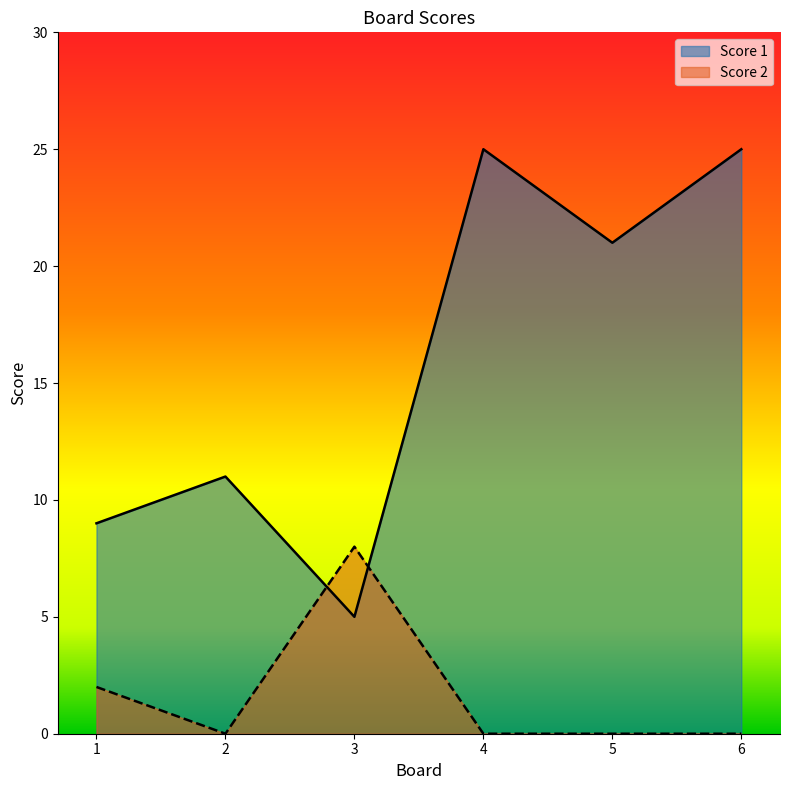

What is the sum of all Score 1 values?

96